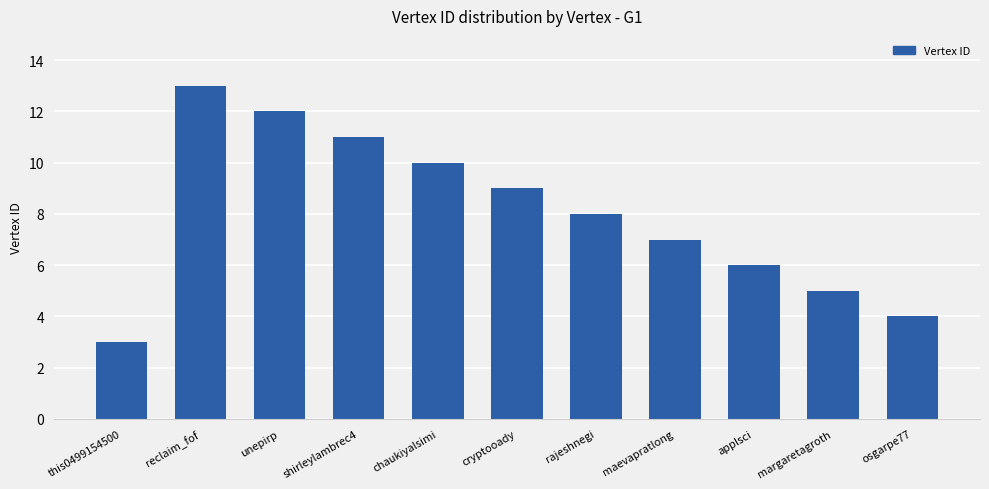

Does the chart contain any negative values?

No